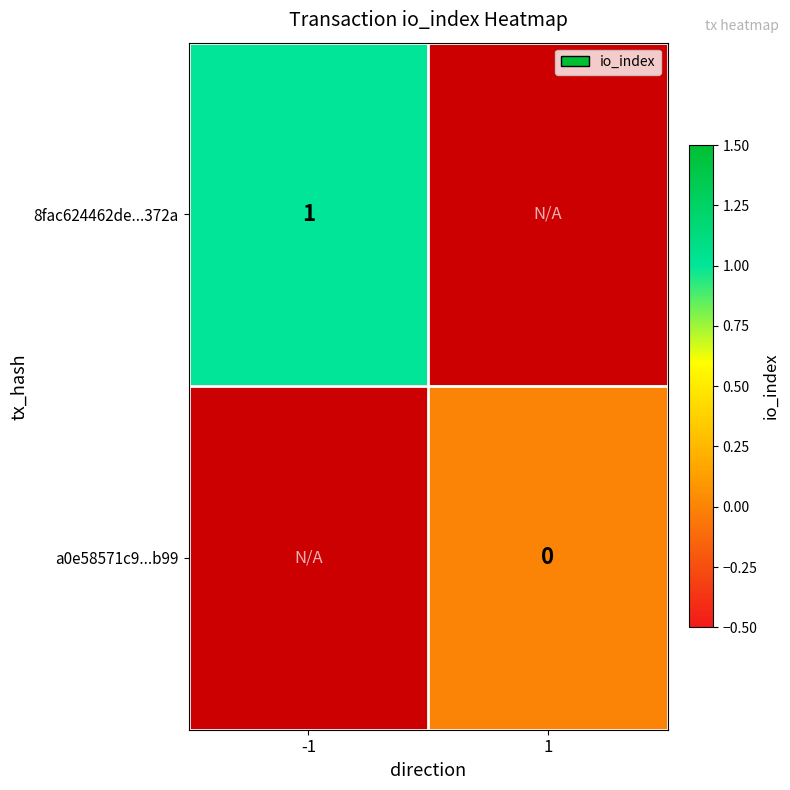

Is the value of 8fac624462de...372a at -1 greater than the value of a0e58571c9...b99 at 1?

Yes